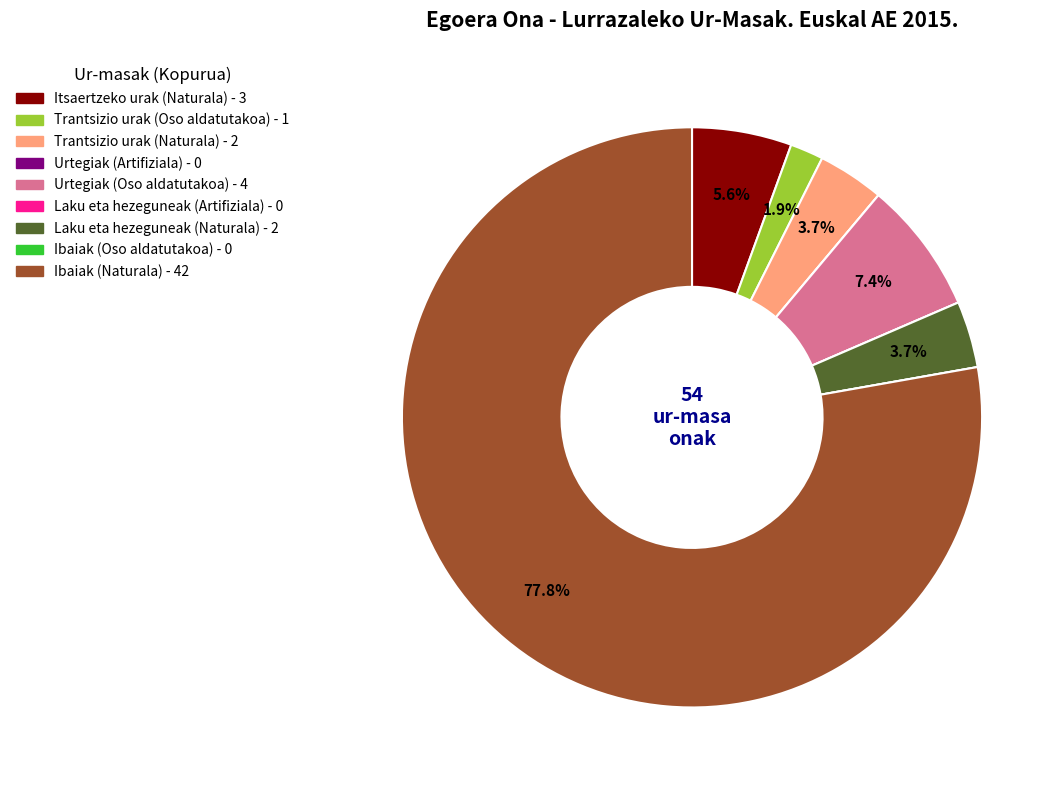

Which slice is the largest?

Ibaiak (Naturala)